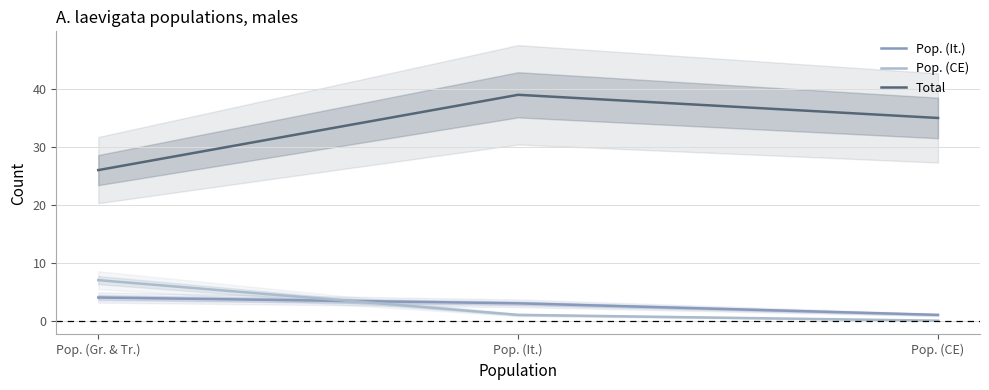

What is the sum of the Total values at Pop. (Gr. & Tr.) and Pop. (It.)?

65